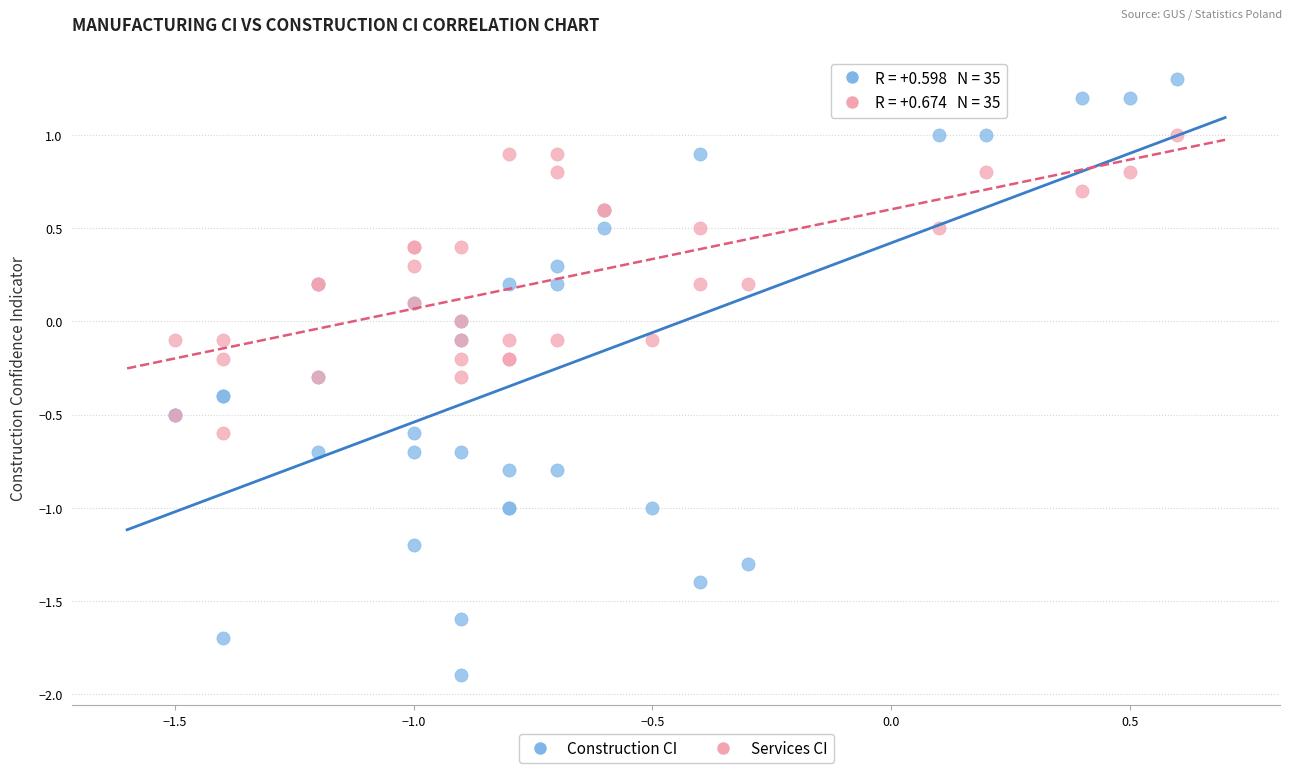

Which series has the largest Y range (max minus min)?

Construction CI